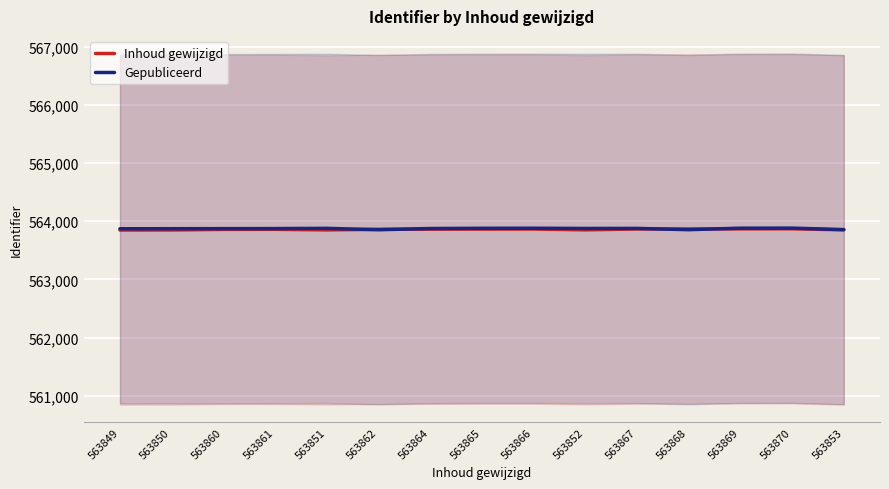

Where is Gepubliceerd nearest to the value 563868?

563849